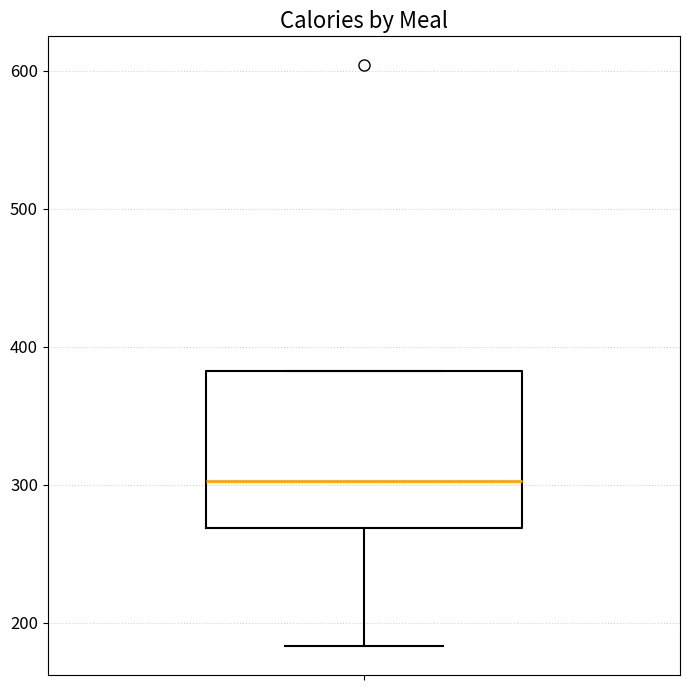

Transcribe this box plot: give where the median line is, the range the box spans, and where the two whiskers end, as read against the y-axis. The values are not printed on the chart, so give them approximately, as read against the axis.

median 300, box 270 to 380, whiskers 180 to 380